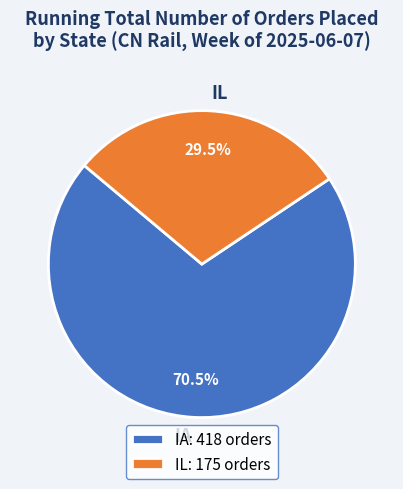

How much of the chart is everything except IA?

29.5%